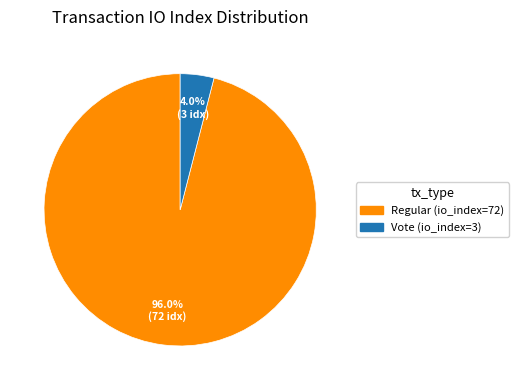

What is the smallest slice in the pie chart?

Vote (io_index=3)